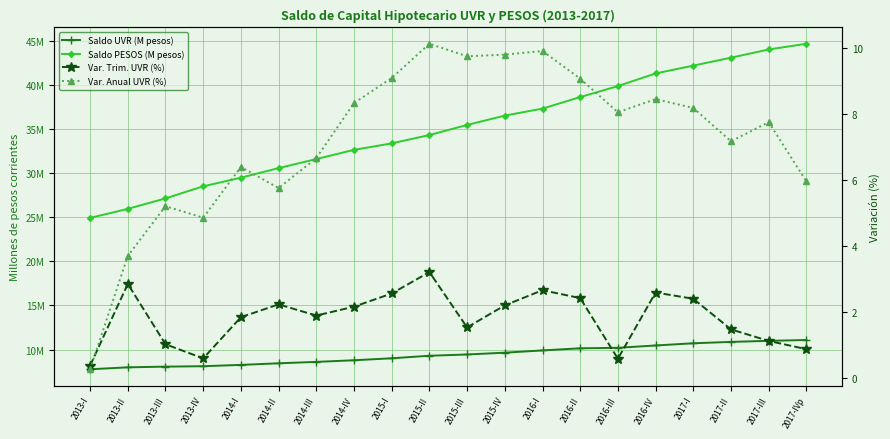

What position from the left is 2016-I?

13